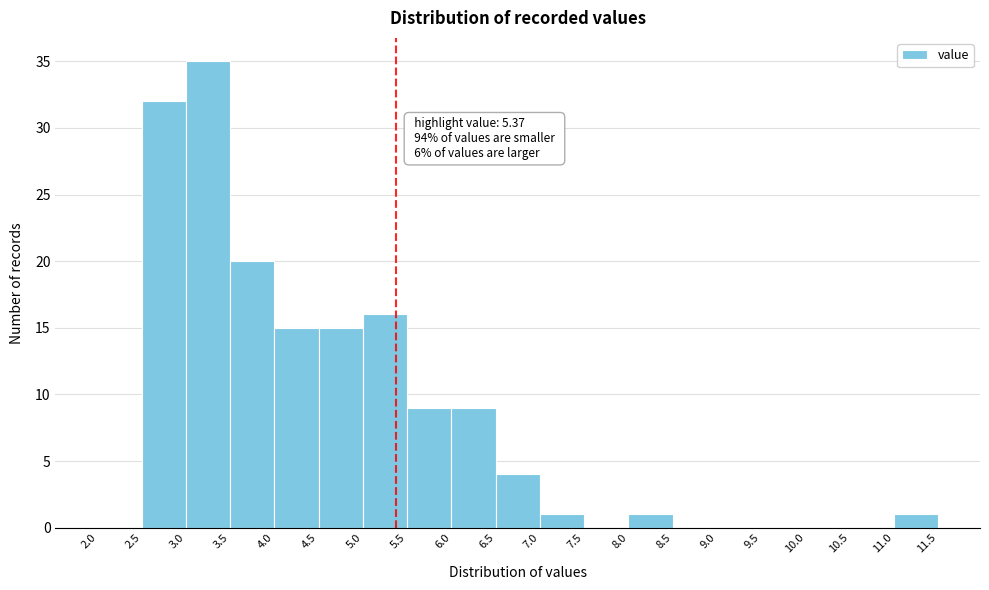

Over which range of the x-axis is the bar tallest?

3.0 to 3.5